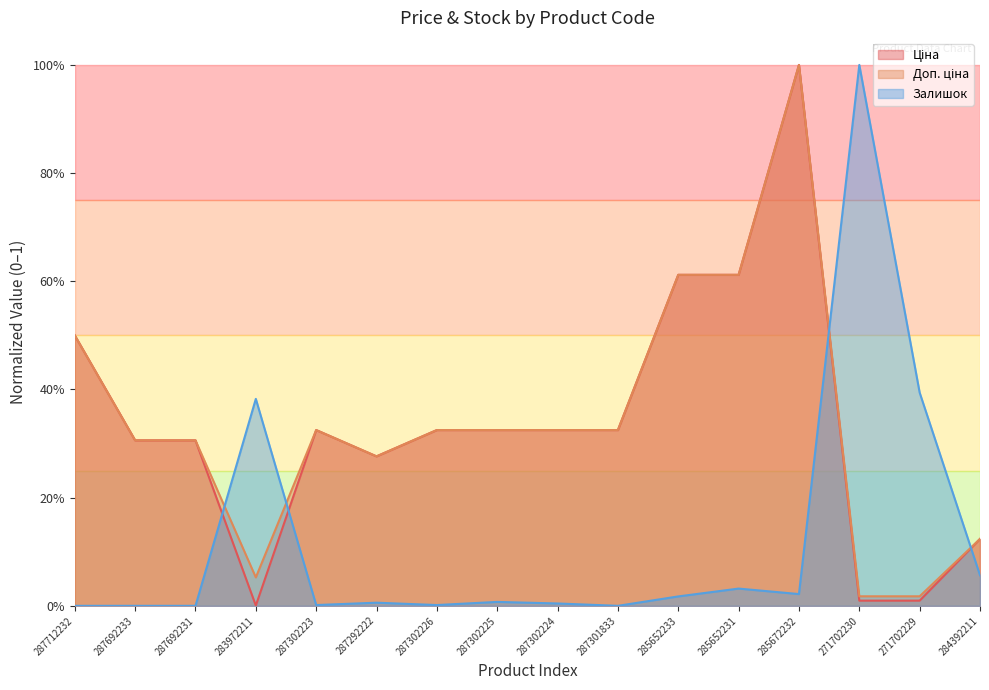

How many values in Залишок are above zero?

12